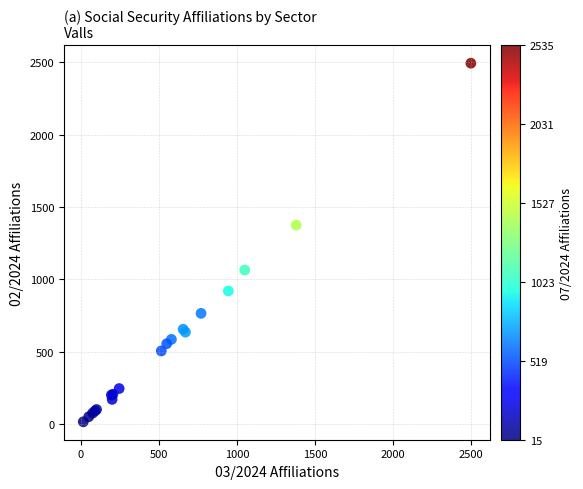

What Y value in the scatter plot is closest to 1255?

1375